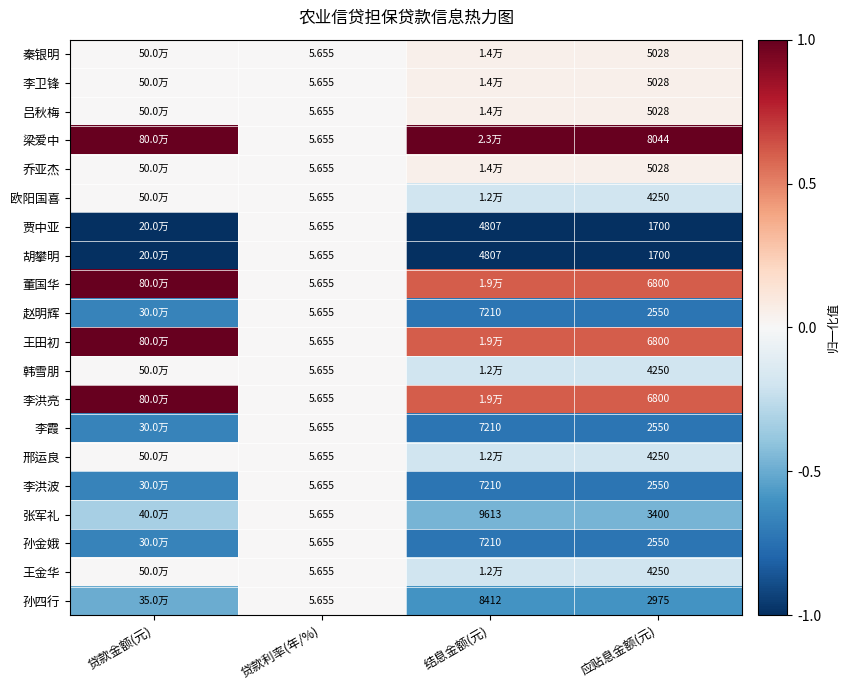

Is the value of 李洪亮 at 贷款利率(年/%) greater than the value of 董国华 at 应贴息金额(元)?

No